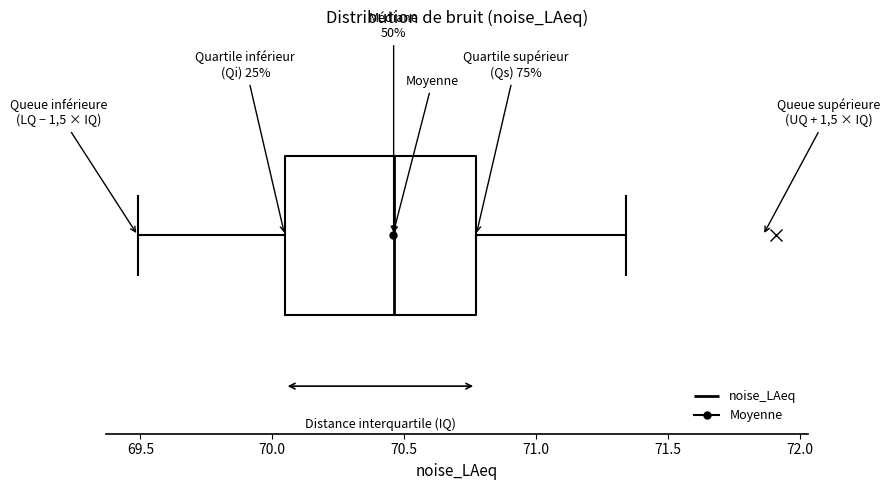

Read this box plot against the x-axis: the position of the median line, the range covered by the box, and the ends of both whiskers. The values are not printed on the chart, so give them approximately, as read against the axis.

median 70.45, box 70.05 to 70.75, whiskers 69.50 to 71.35